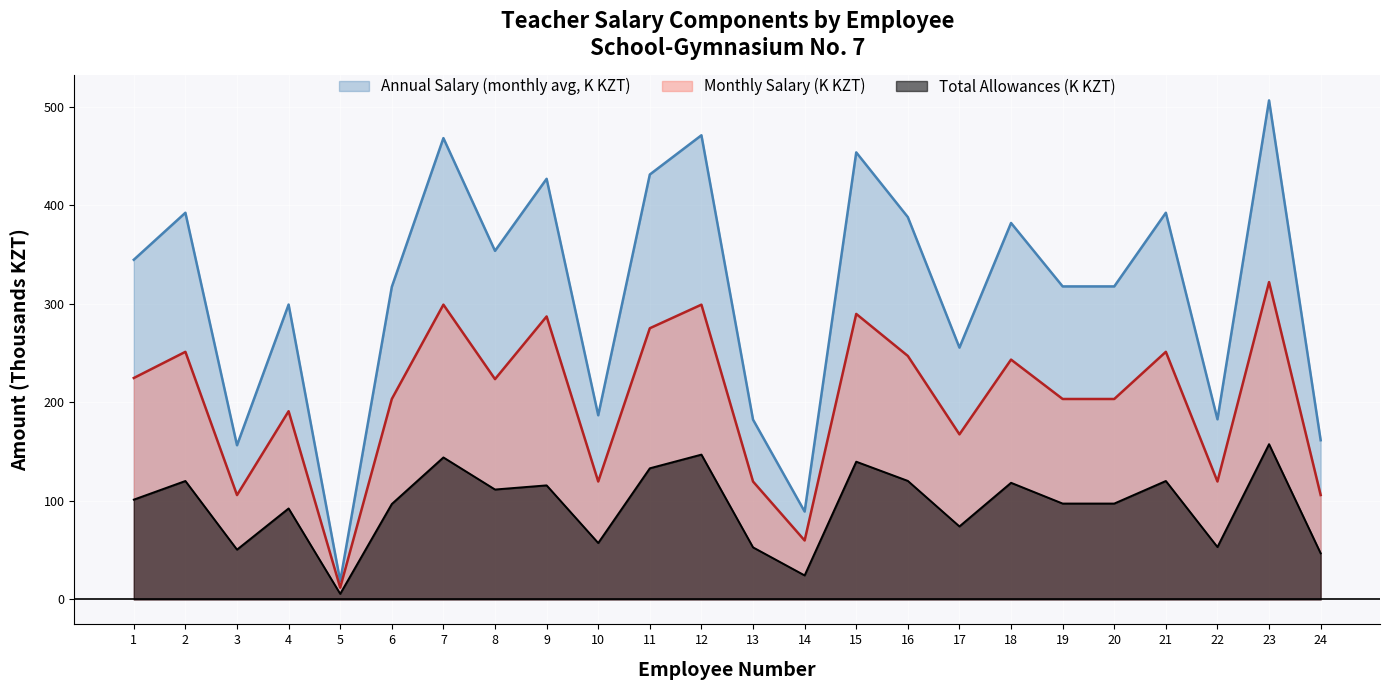

The value of Monthly Salary at 10 is 82.9. True or false?

False